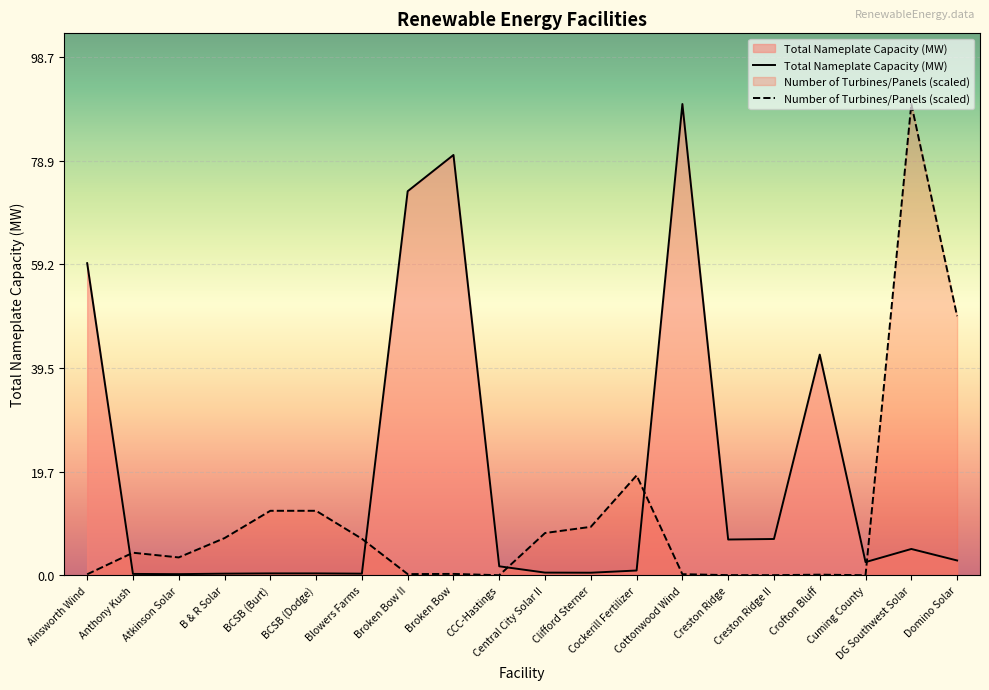

The Total Nameplate Capacity (MW) series shows 0.2 at Cockerill Fertilizer. True or false?

False